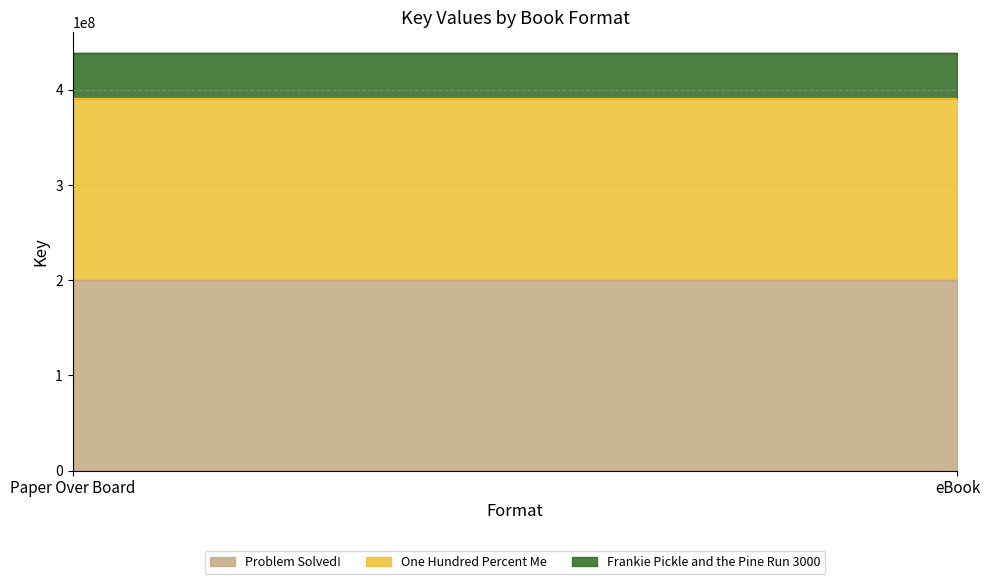

Which series has the widest spread of values?

Problem Solved!